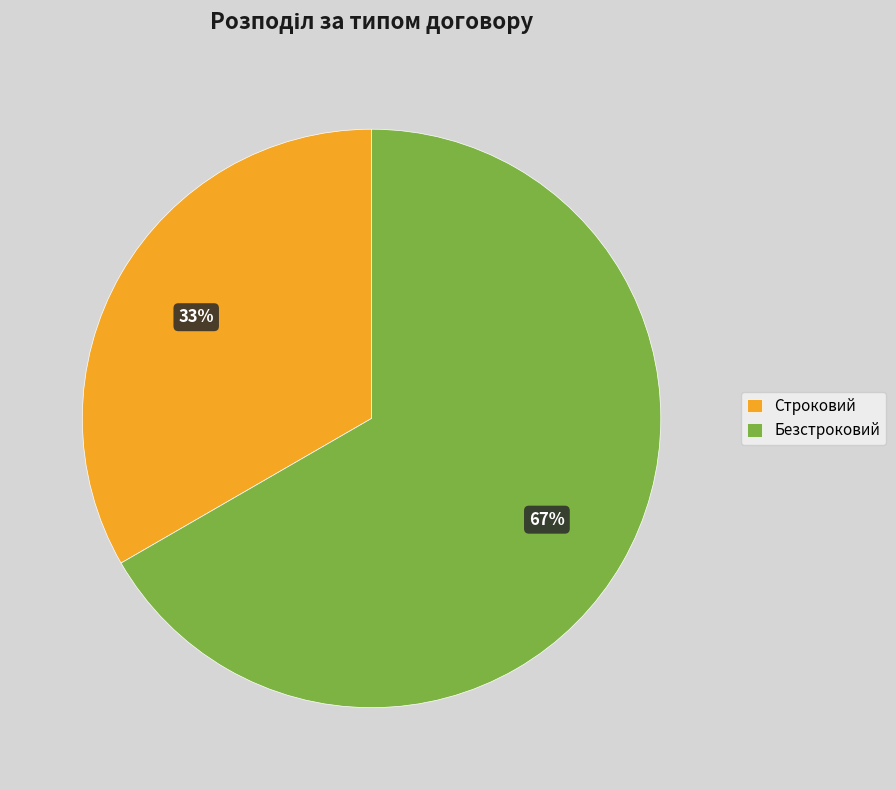

Which slice represents more than half of the pie?

Безстроковий